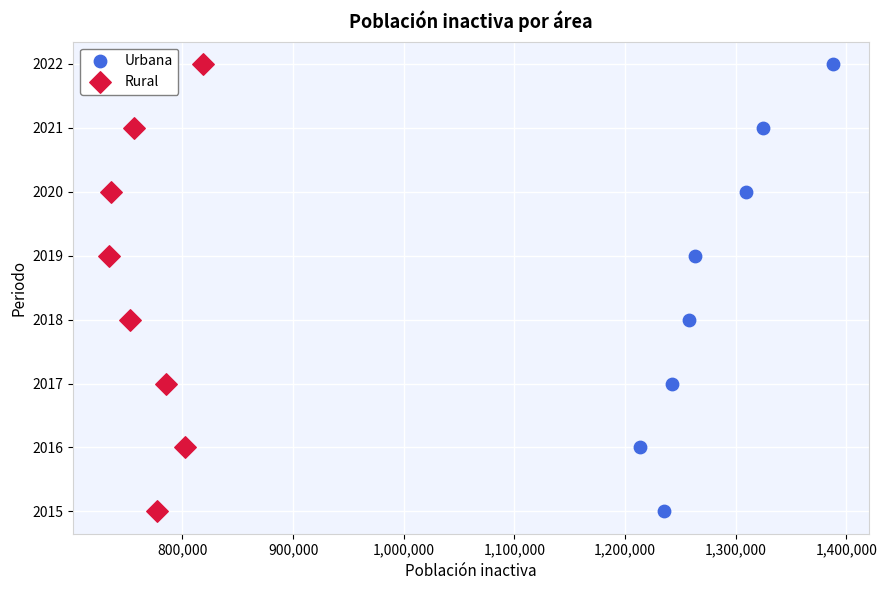

What are all the series names shown in the legend?

Urbana, Rural